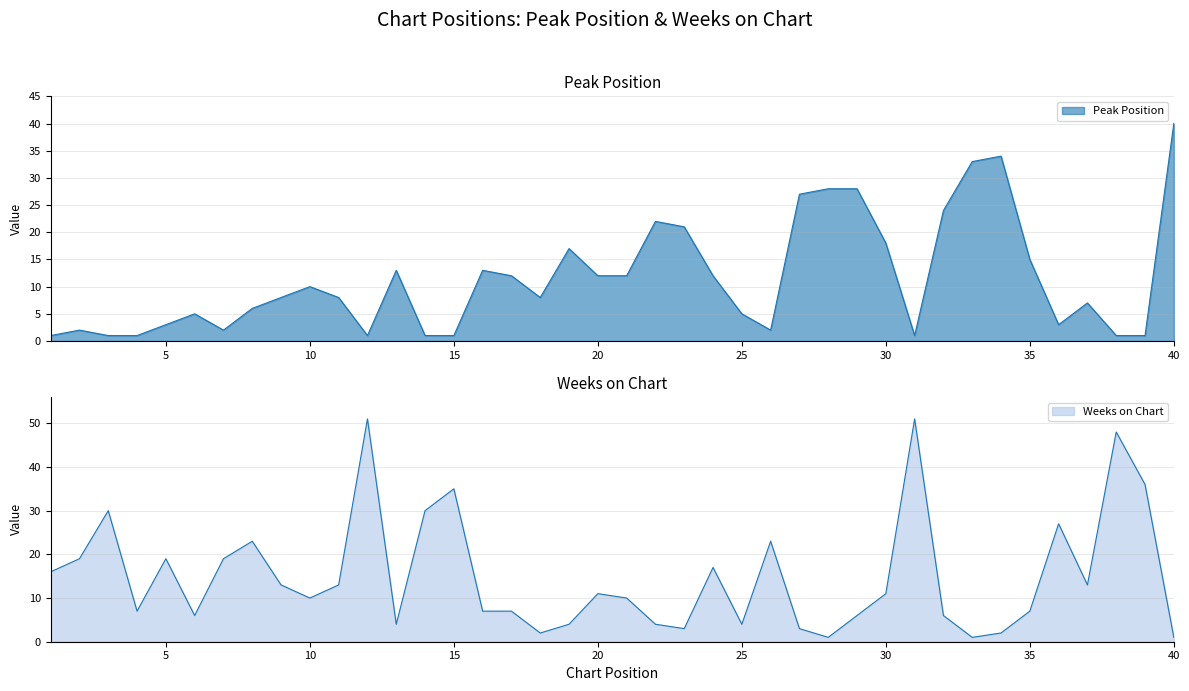

Reading left to right, list all the values displayed in this chart.

Peak Position: 1	2	1	1	3	5	2	6	8	10	8	1	13	1	1	13	12	8	17	12	12	22	21	12	5	2	27	28	28	18	1	24	33	34	15	3	7	1	1	40
Weeks on Chart: 16	19	30	7	19	6	19	23	13	10	13	51	4	30	35	7	7	2	4	11	10	4	3	17	4	23	3	1	6	11	51	6	1	2	7	27	13	48	36	1